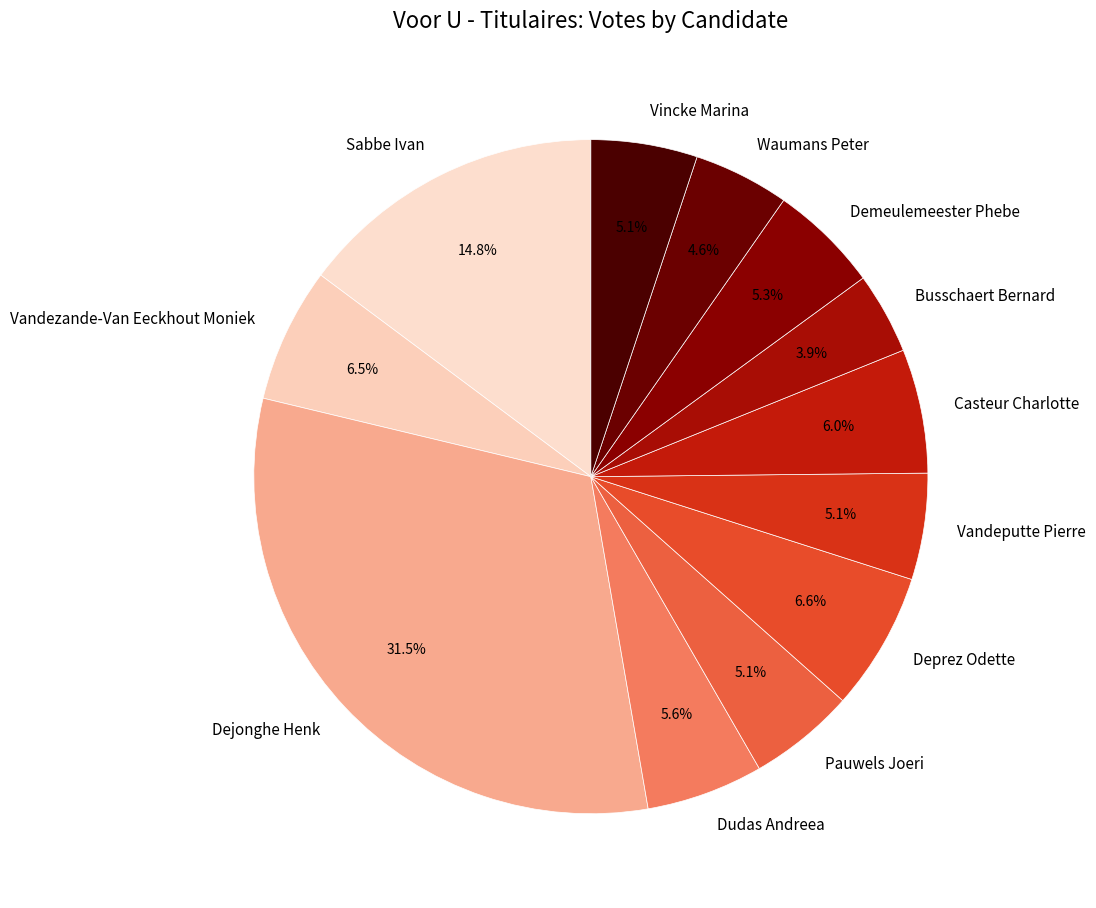

Between Busschaert Bernard and Vandeputte Pierre, which is larger?

Vandeputte Pierre